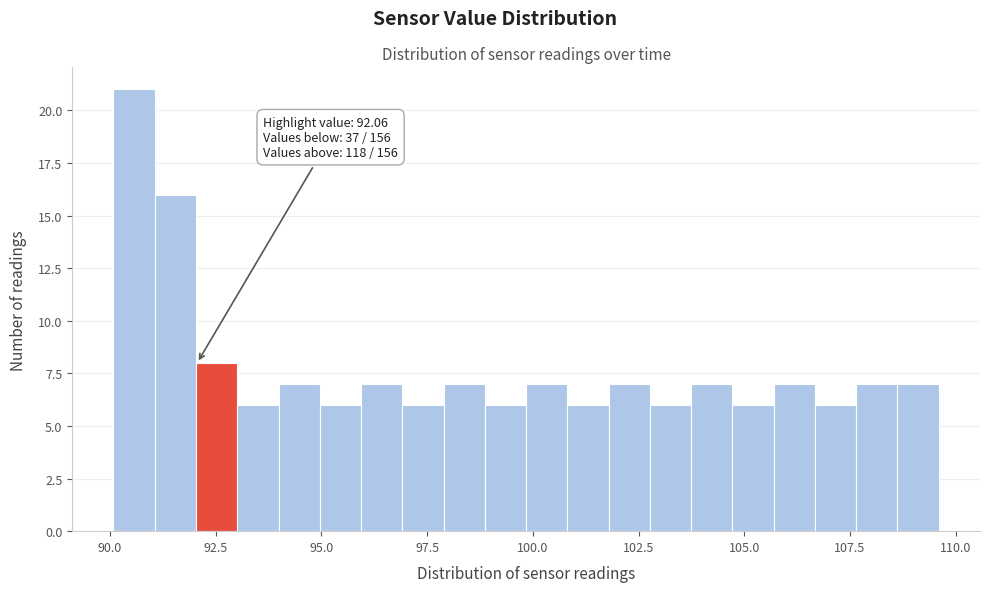

Around what value on the x-axis is the tallest bar? Give the approximate position of its centre, as read against the axis.

90.5